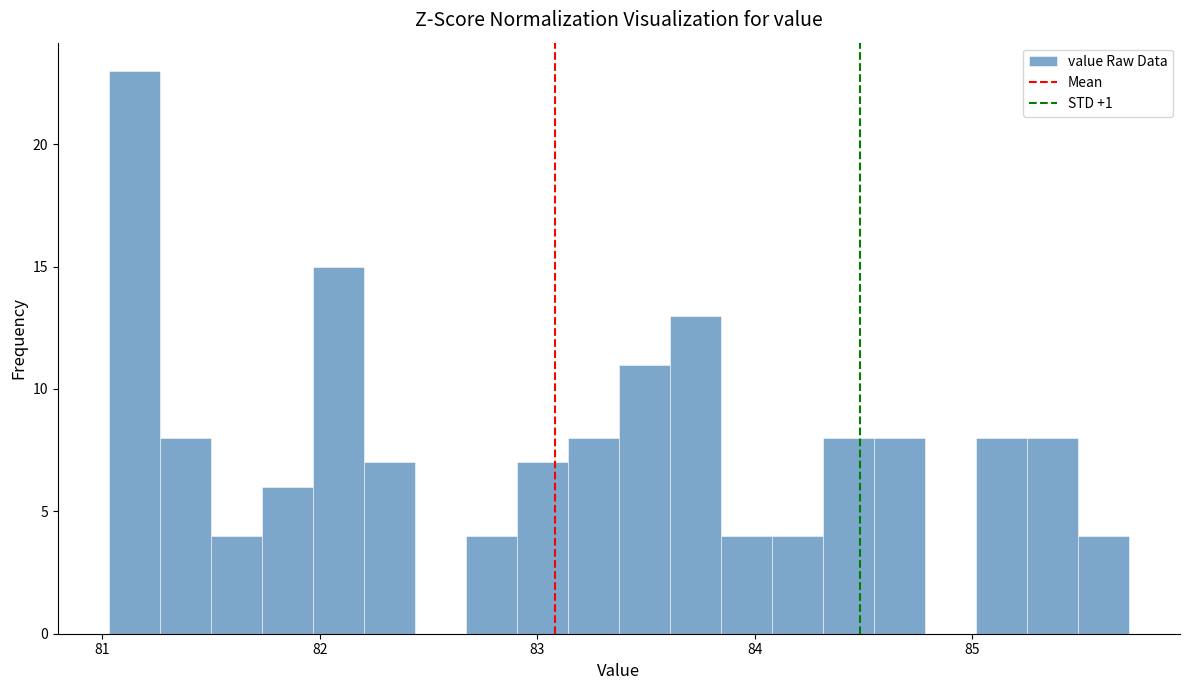

Around what value on the x-axis is the tallest bar? Give the approximate position of its centre, as read against the axis.

81.1